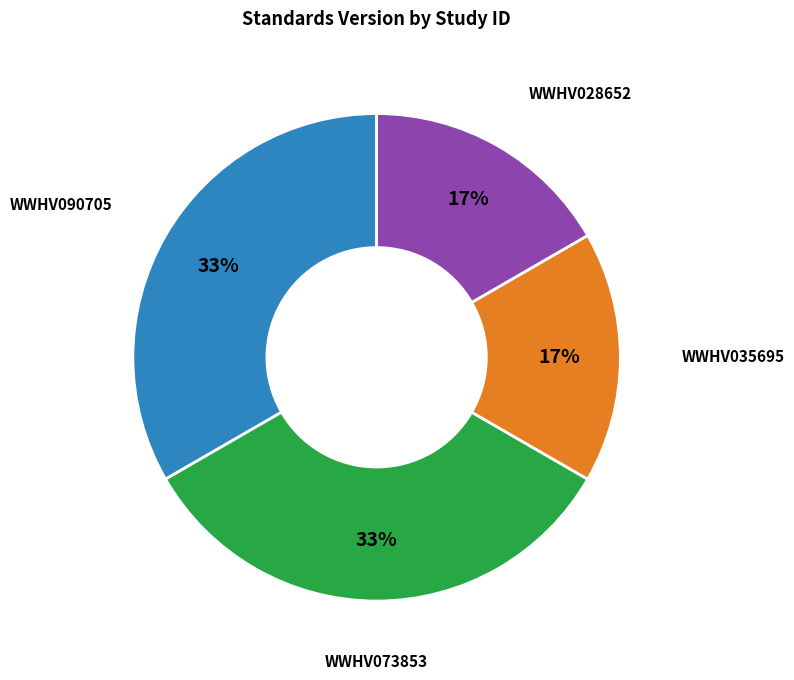

Is there any slice that represents more than half of the pie?

No